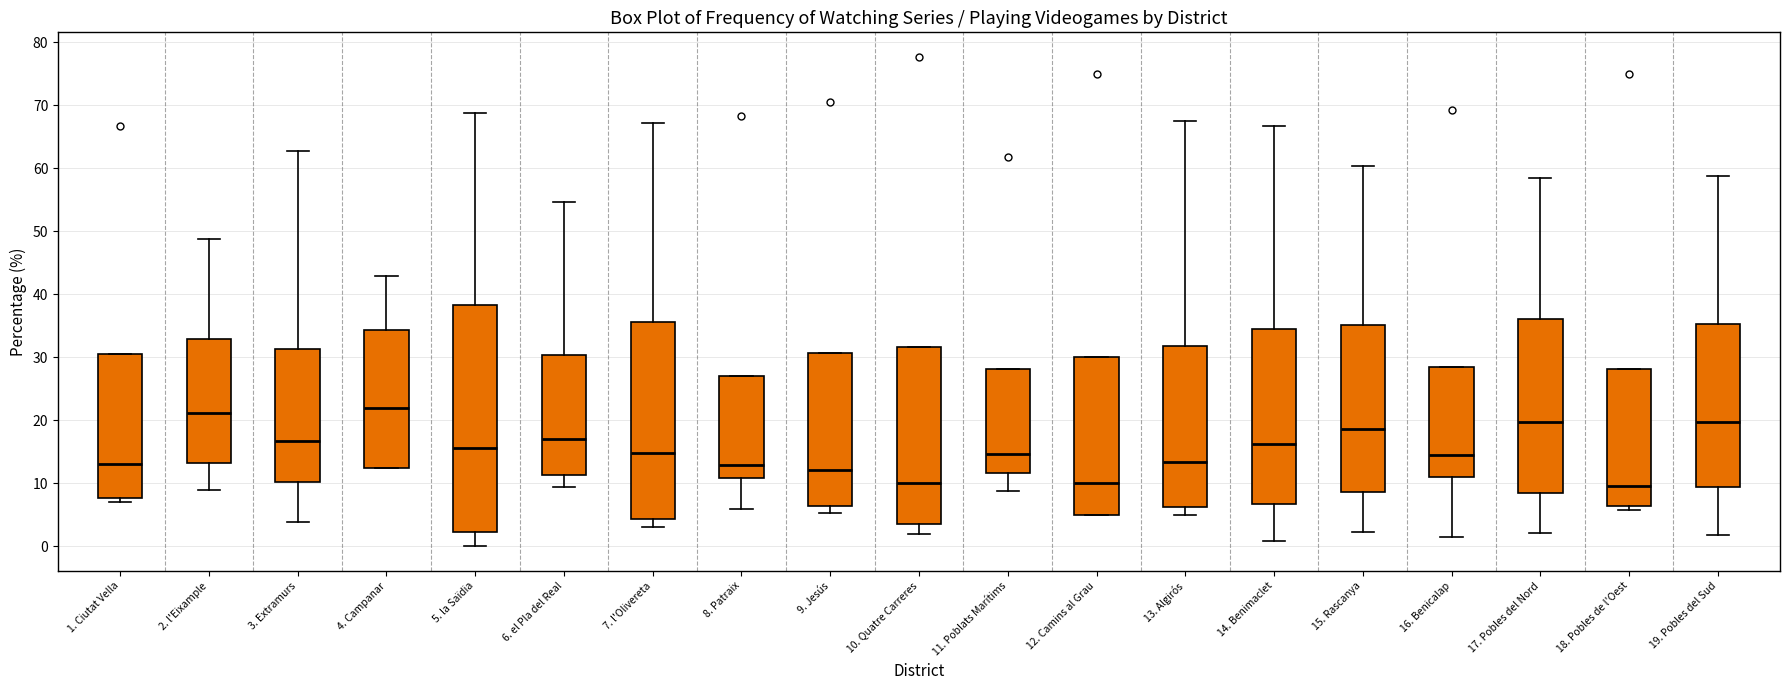

Which box is the tallest, from its lower edge to its upper edge?

5. la Saïdia